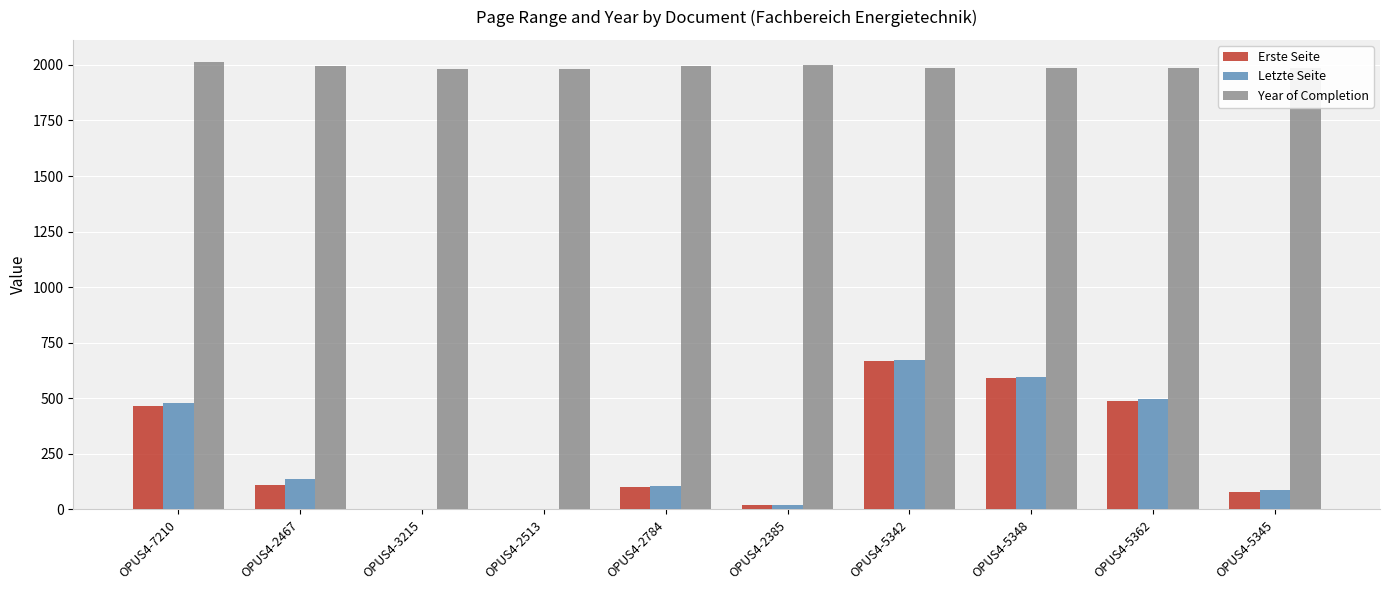

The value of Erste Seite at OPUS4-5342 is 889. True or false?

False